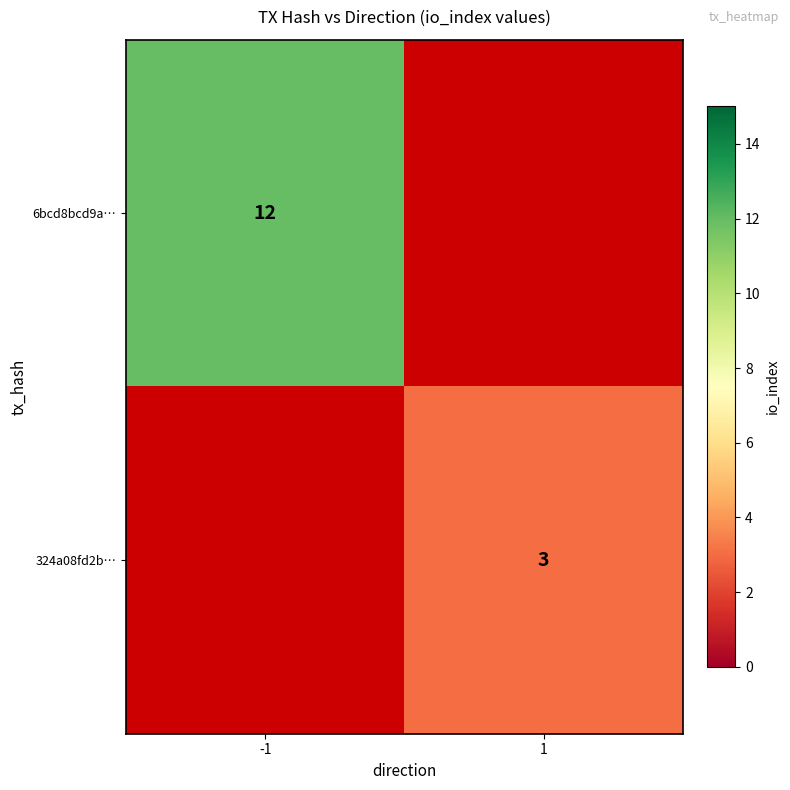

At which category does the chart reach its minimum across all series?

1